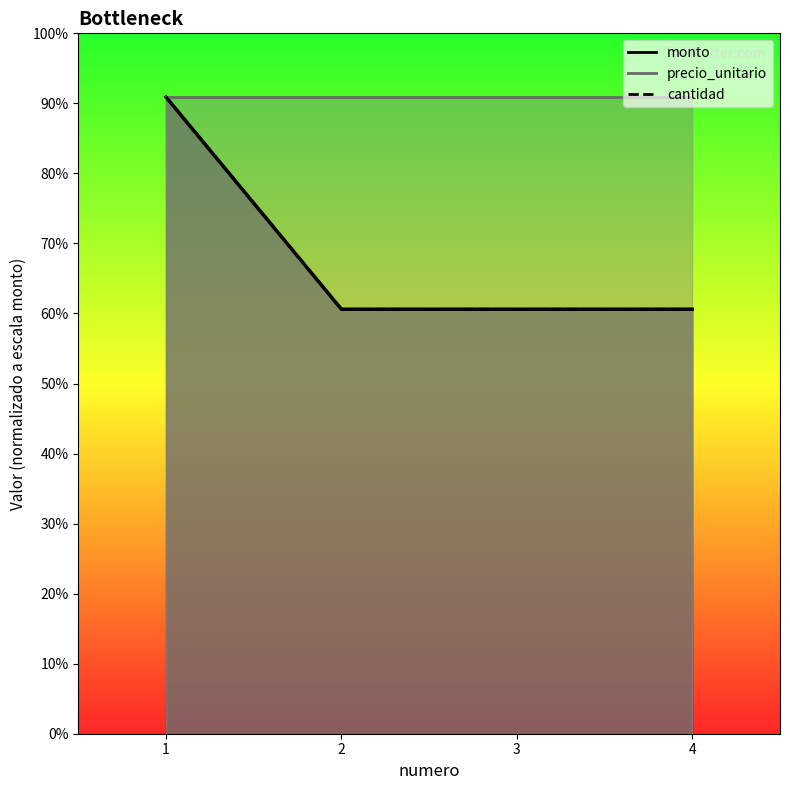

At which category is the sum across all series the highest?

1